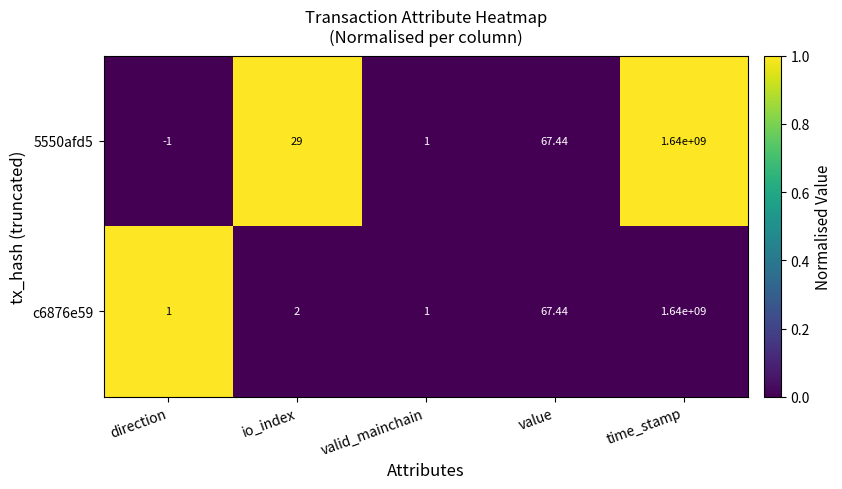

Which label corresponds to the smallest value in the chart?

direction